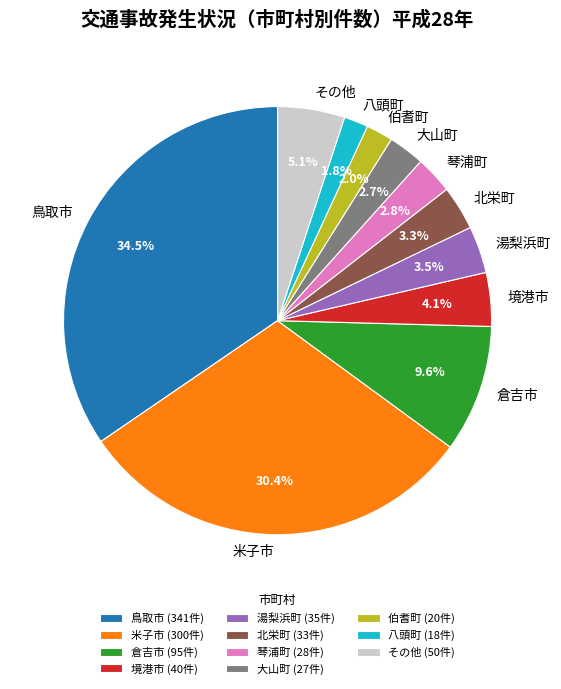

To the nearest percent, what is the average slice percentage?

9%